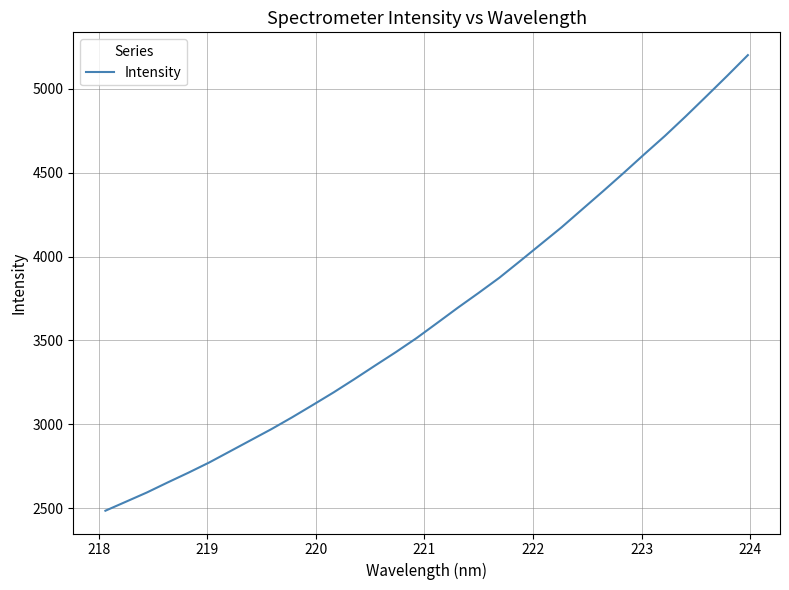

Reading left to right, what are all the values shown in this chart?

2484.6	2538.8	2593.4	2653.1	2711.3	2772.0	2838.2	2904.7	2971.0	3041.5	3115.3	3190.1	3268.9	3350.0	3430.0	3513.7	3604.3	3695.5	3783.6	3874.0	3973.4	4074.0	4174.5	4282.0	4389.4	4498.8	4610.7	4720.5	4836.8	4956.7	5077.7	5201.5